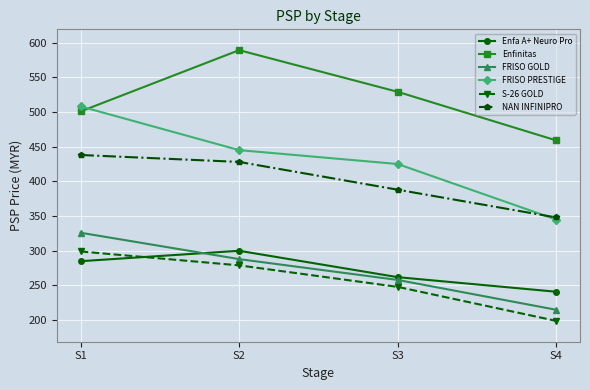

Which series has the widest spread of values?

FRISO PRESTIGE